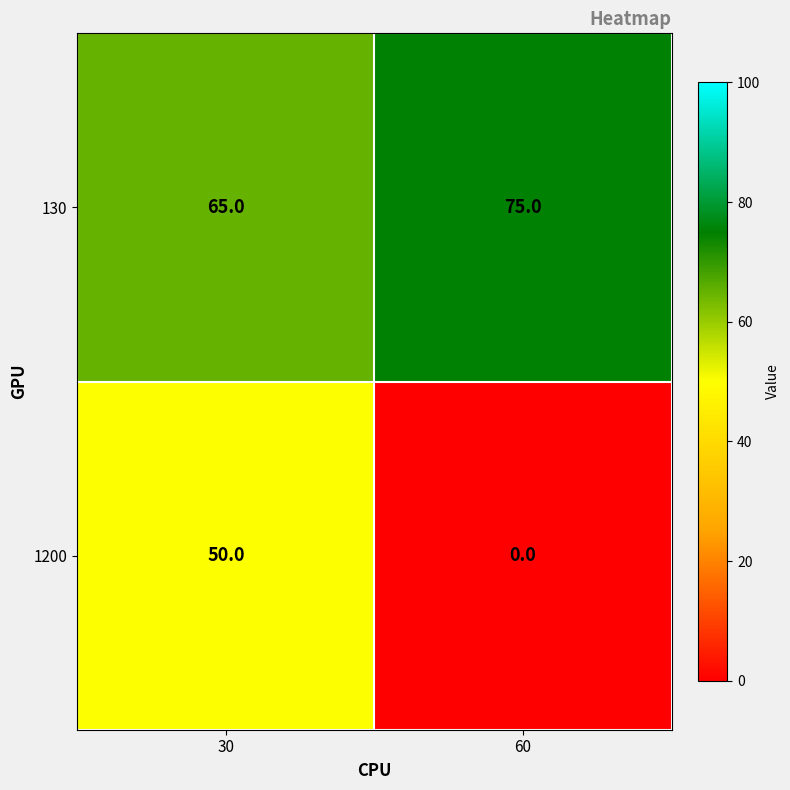

What is the difference between the maximum and minimum values in the 1200 series?

50